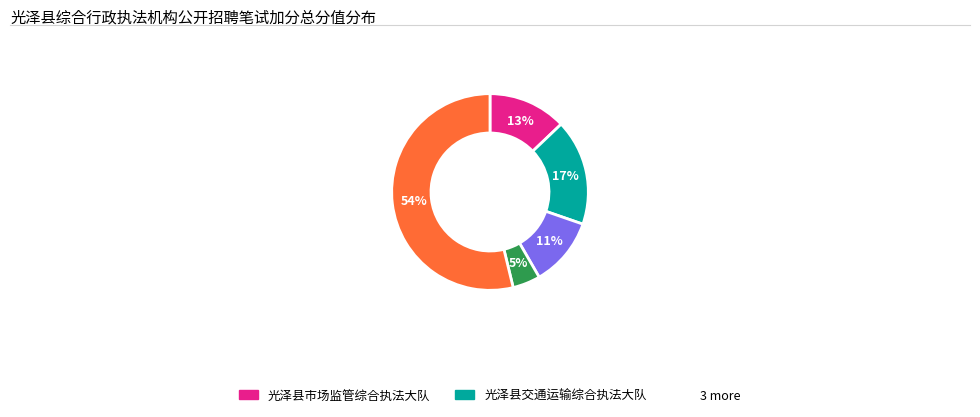

Does any single category account for the majority?

Yes